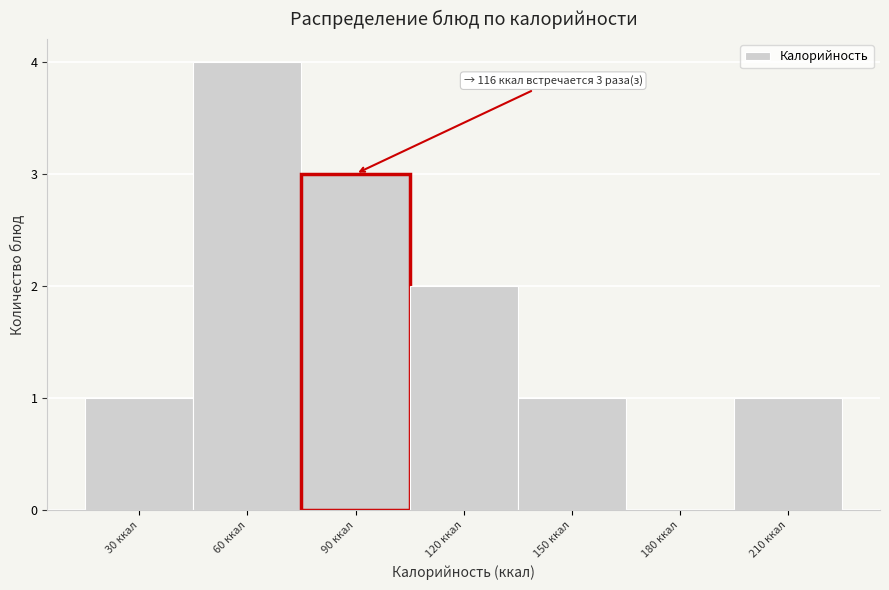

Reading left to right, transcribe all the data shown in this chart.

30 ккал=1	60 ккал=4	90 ккал=3	120 ккал=2	150 ккал=1	180 ккал=0	210 ккал=1